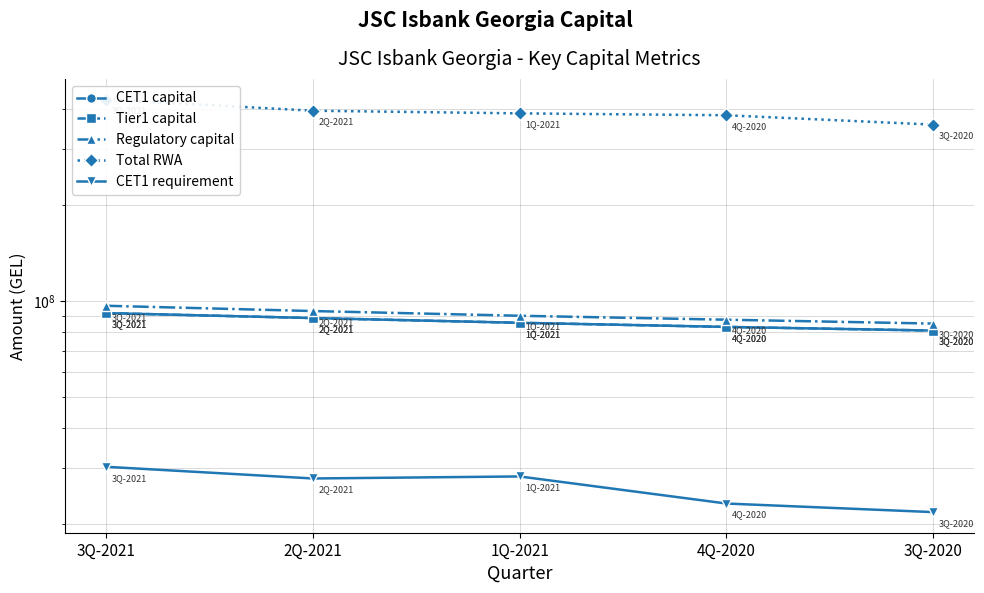

What is the spread (max minus min) of values at 2Q-2021?

367146274.9